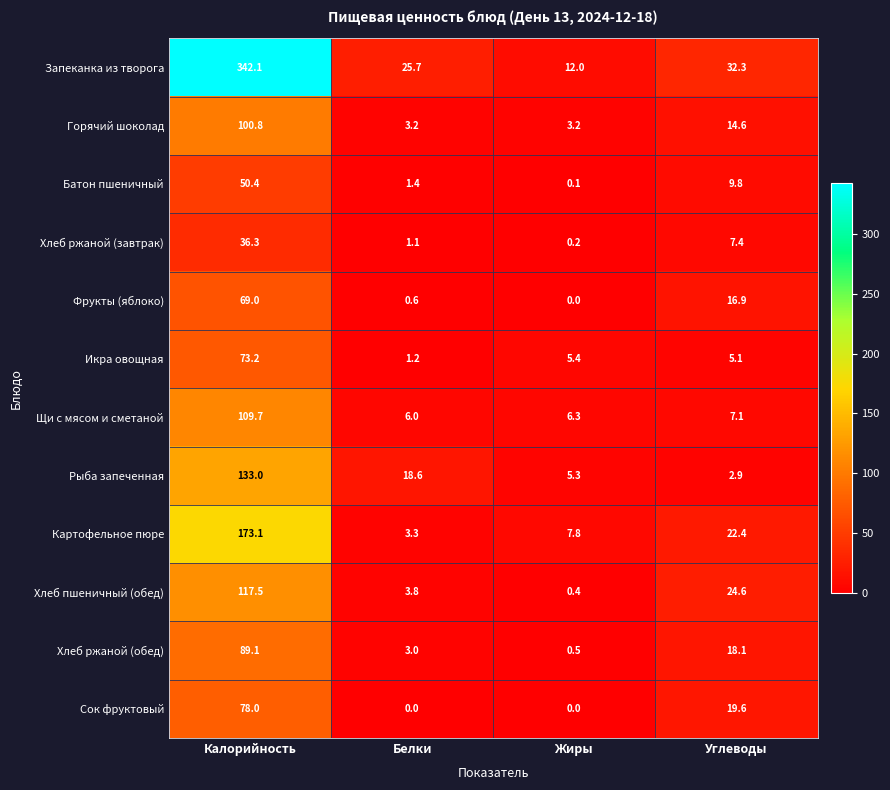

Rank the categories by Щи с мясом и сметаной value from lowest to highest.

Белки, Жиры, Углеводы, Калорийность